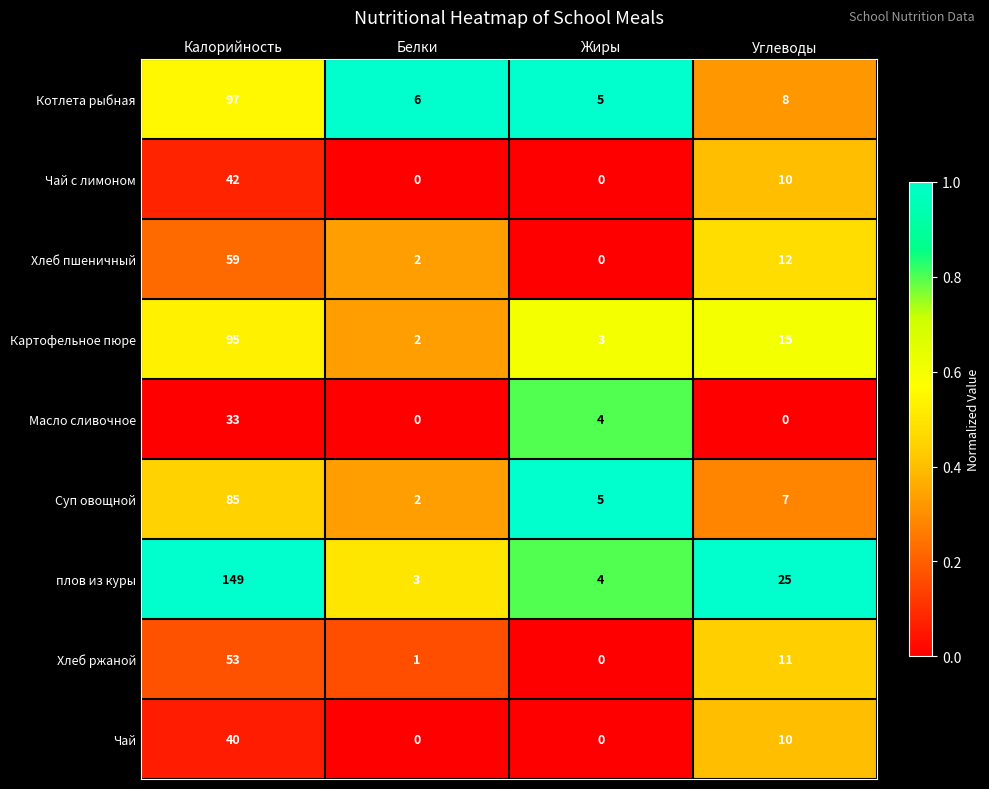

At which category does the chart reach its peak across all series?

Калорийность